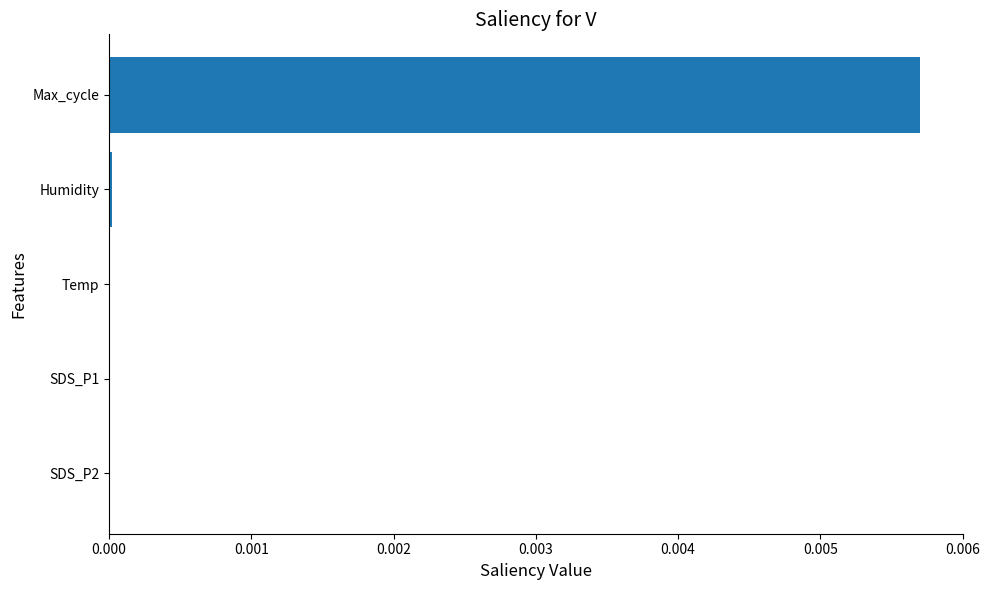

The value at Humidity is 0.0. True or false?

True